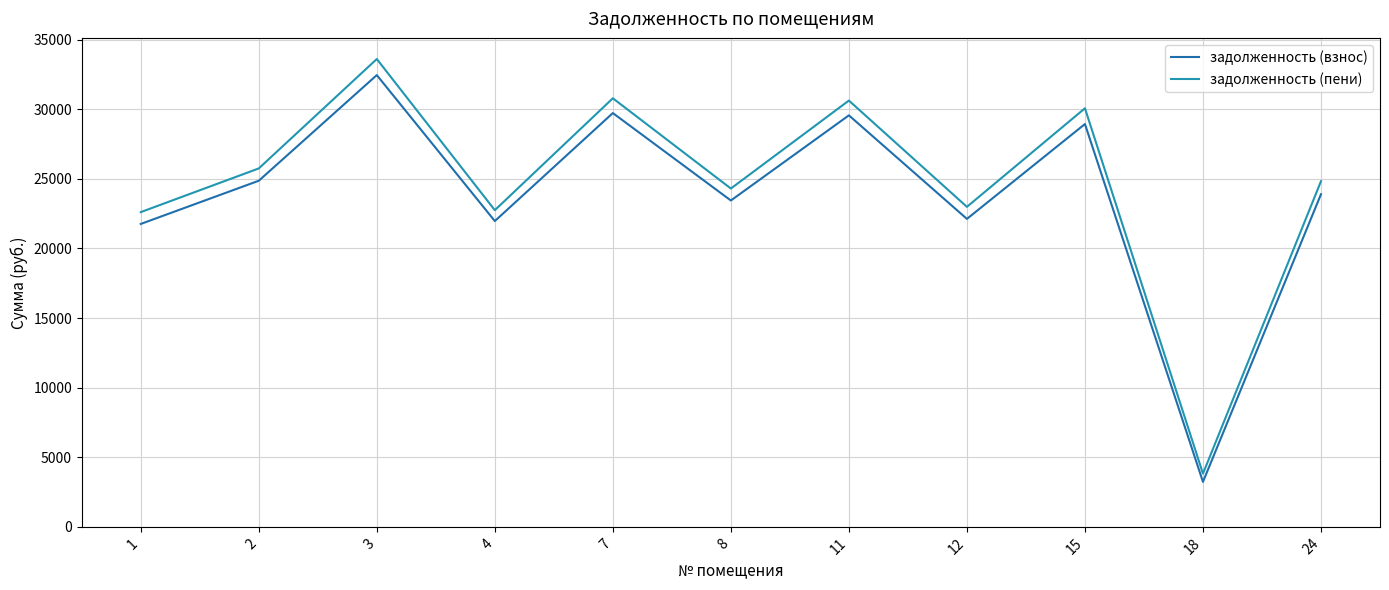

What are all the series names shown in the legend?

задолженность (взнос), задолженность (пени)